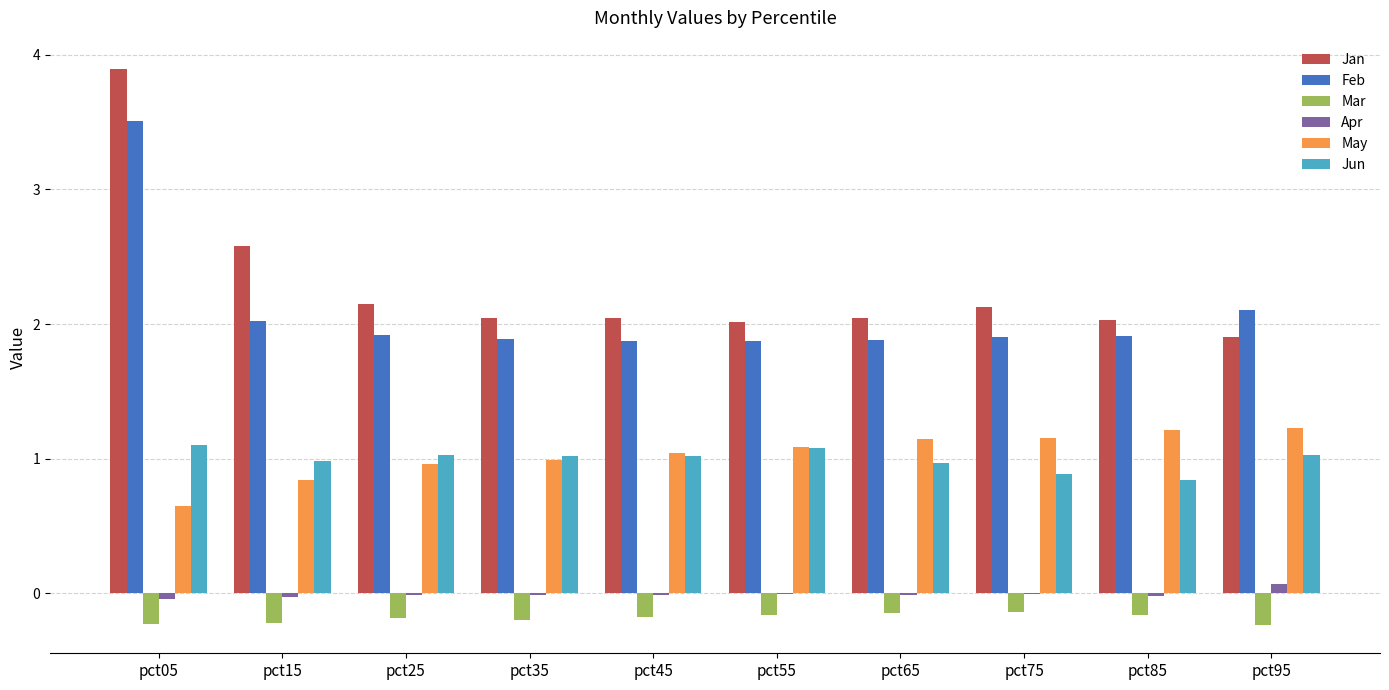

Does the chart contain stacked bars?

No